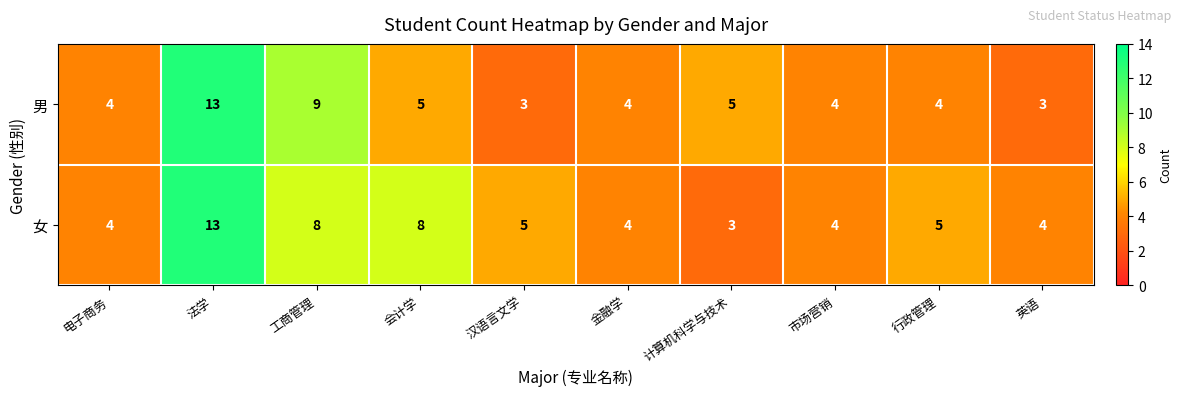

Between 工商管理 and 金融学, which series saw the biggest shift?

男